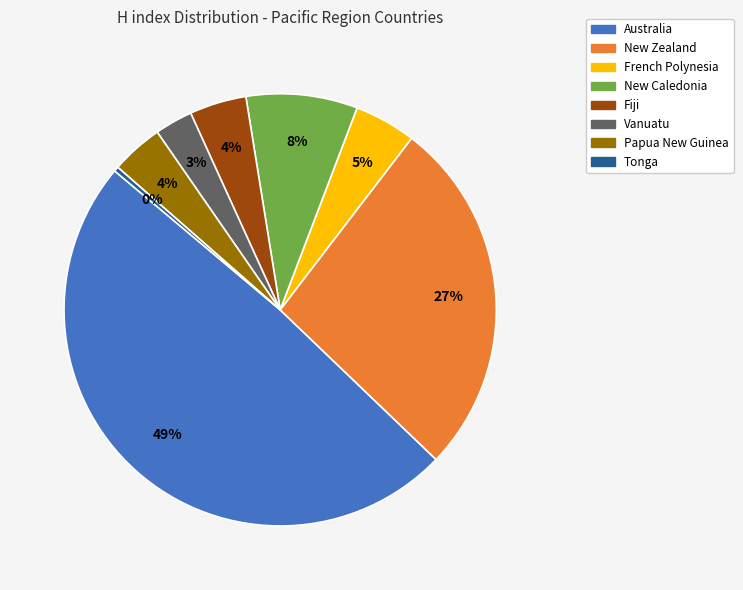

Does French Polynesia represent more than half of the total?

No